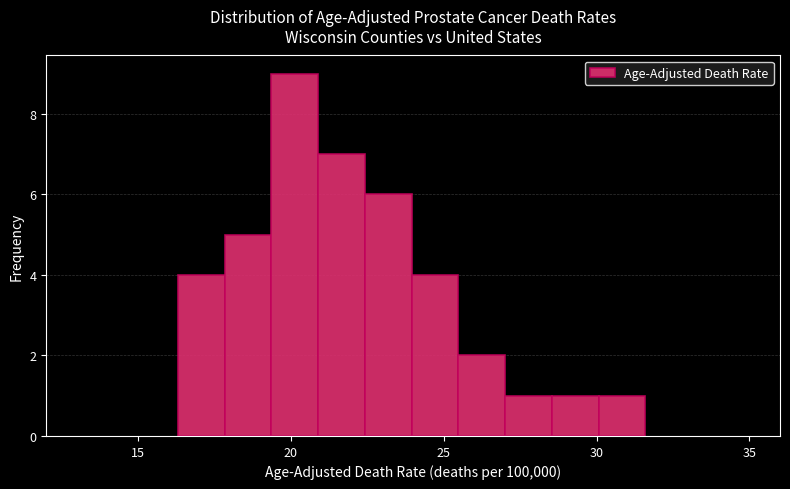

Read against the x-axis, roughly where is the centre of the tallest bar?

20.0